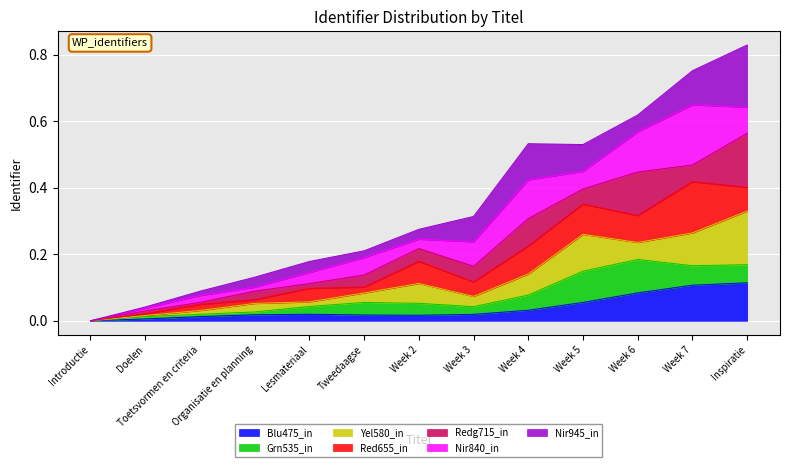

True or false: the data shows 1.0 at Week 6.

False